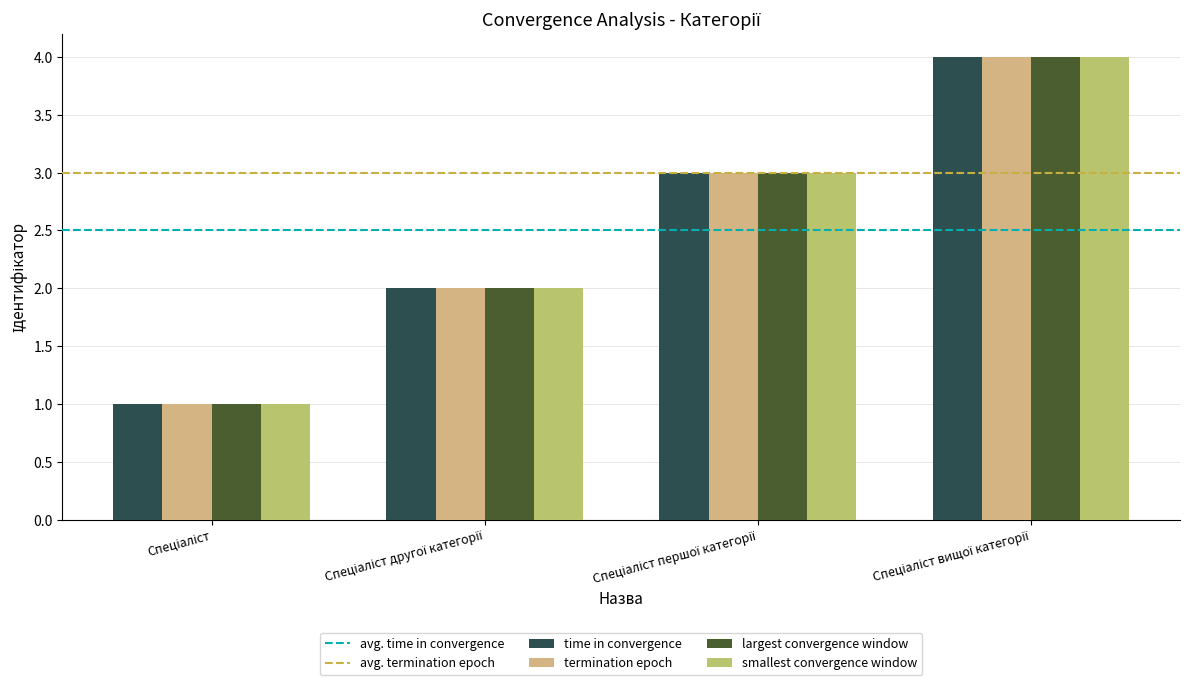

Does the chart contain stacked bars?

No